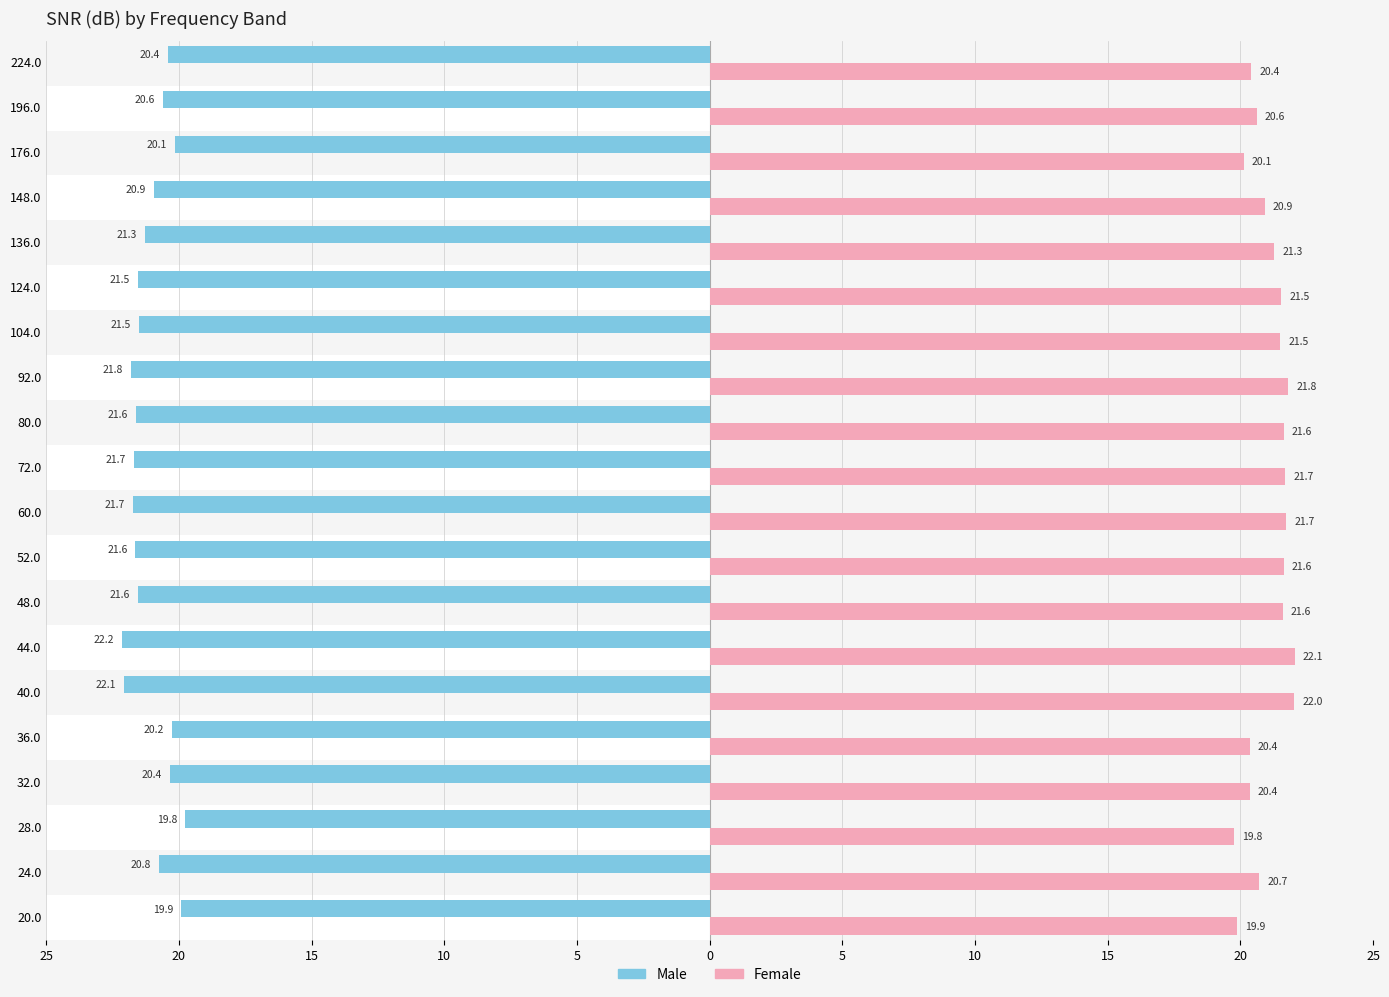

Does the chart contain any negative values?

Yes